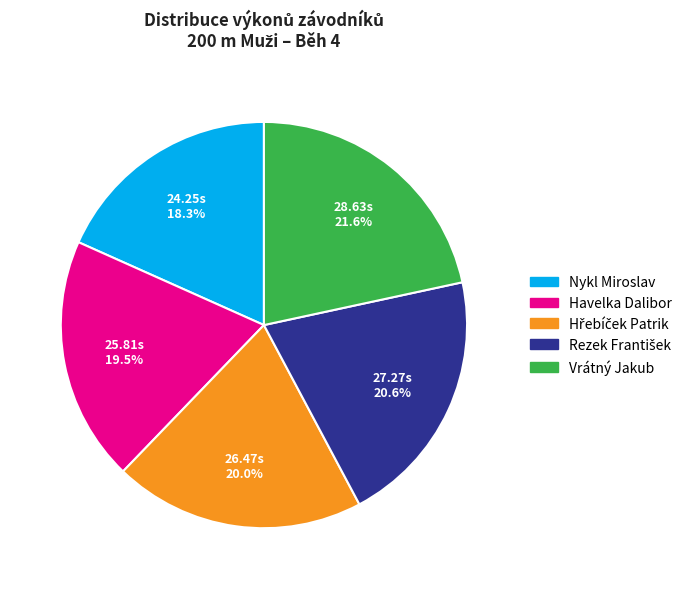

What percentage is NOT represented by Nykl Miroslav?

81.7%